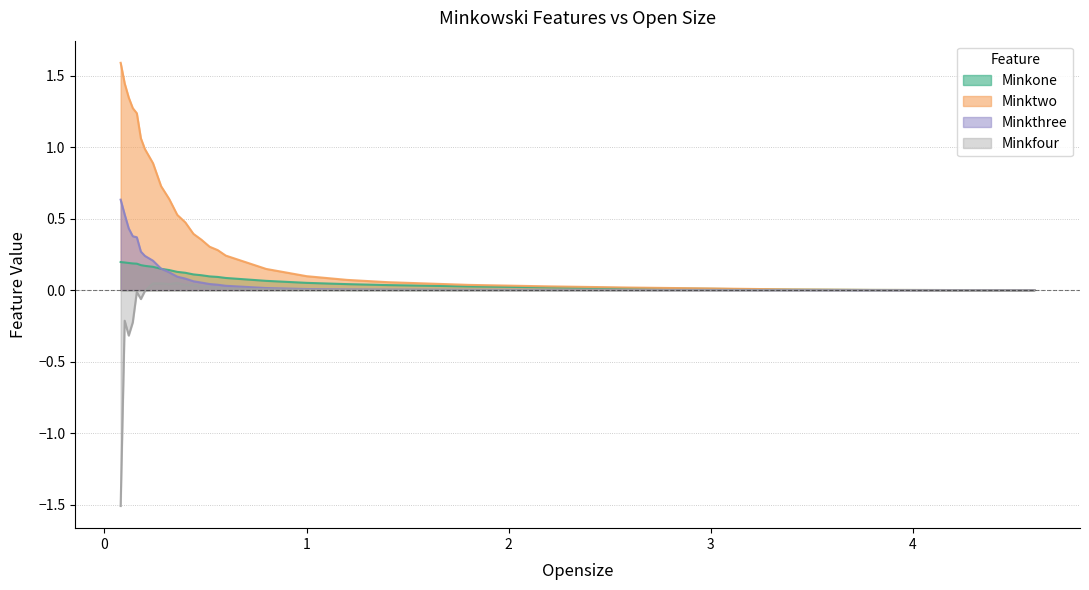

What is the difference between the maximum and minimum values in the Minktwo series?

1.6